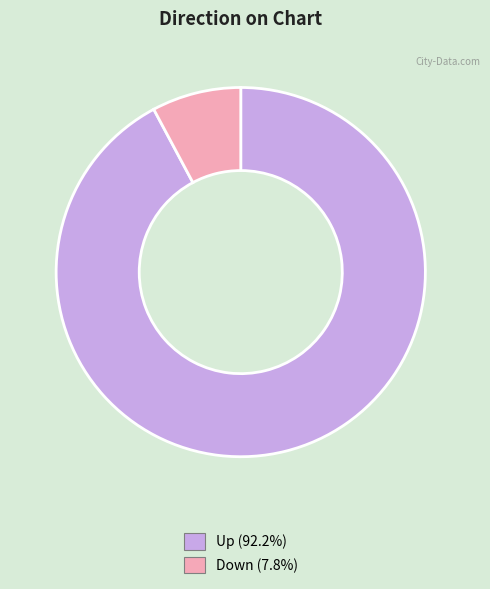

Is there a majority slice in this chart?

Yes